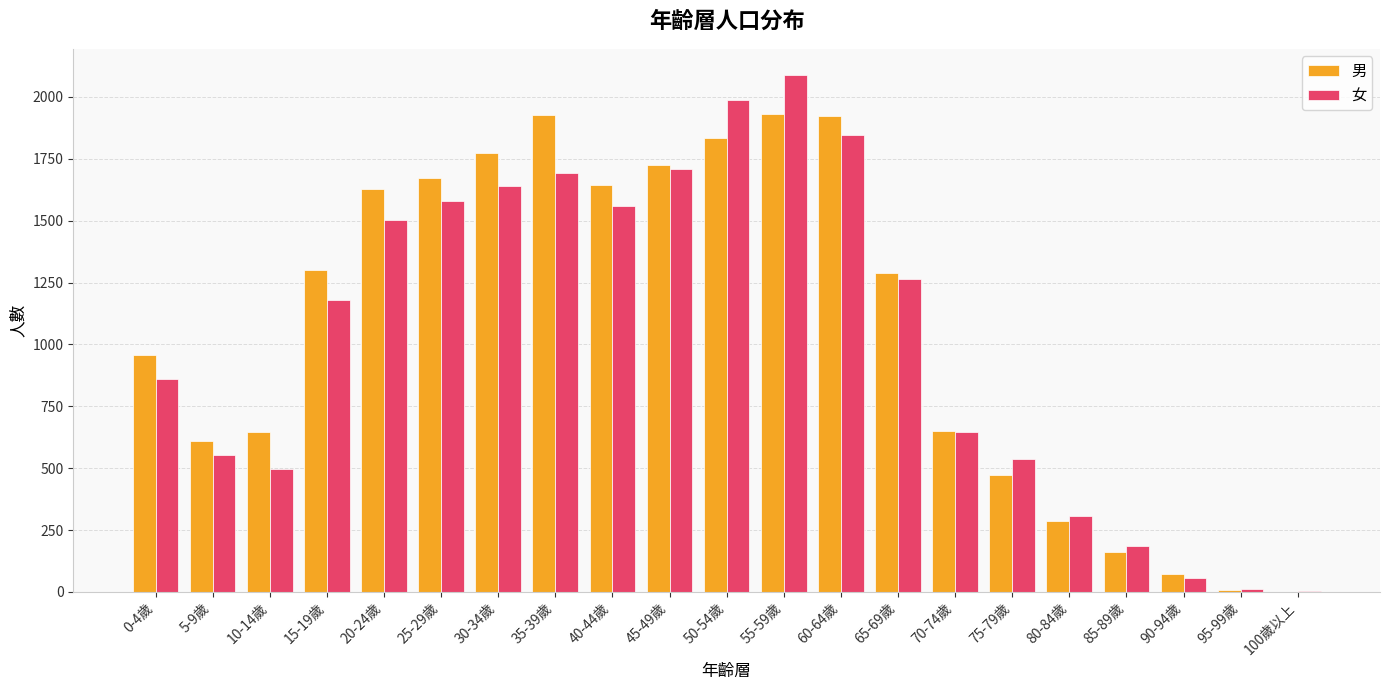

Which series has the largest range (max minus min)?

女